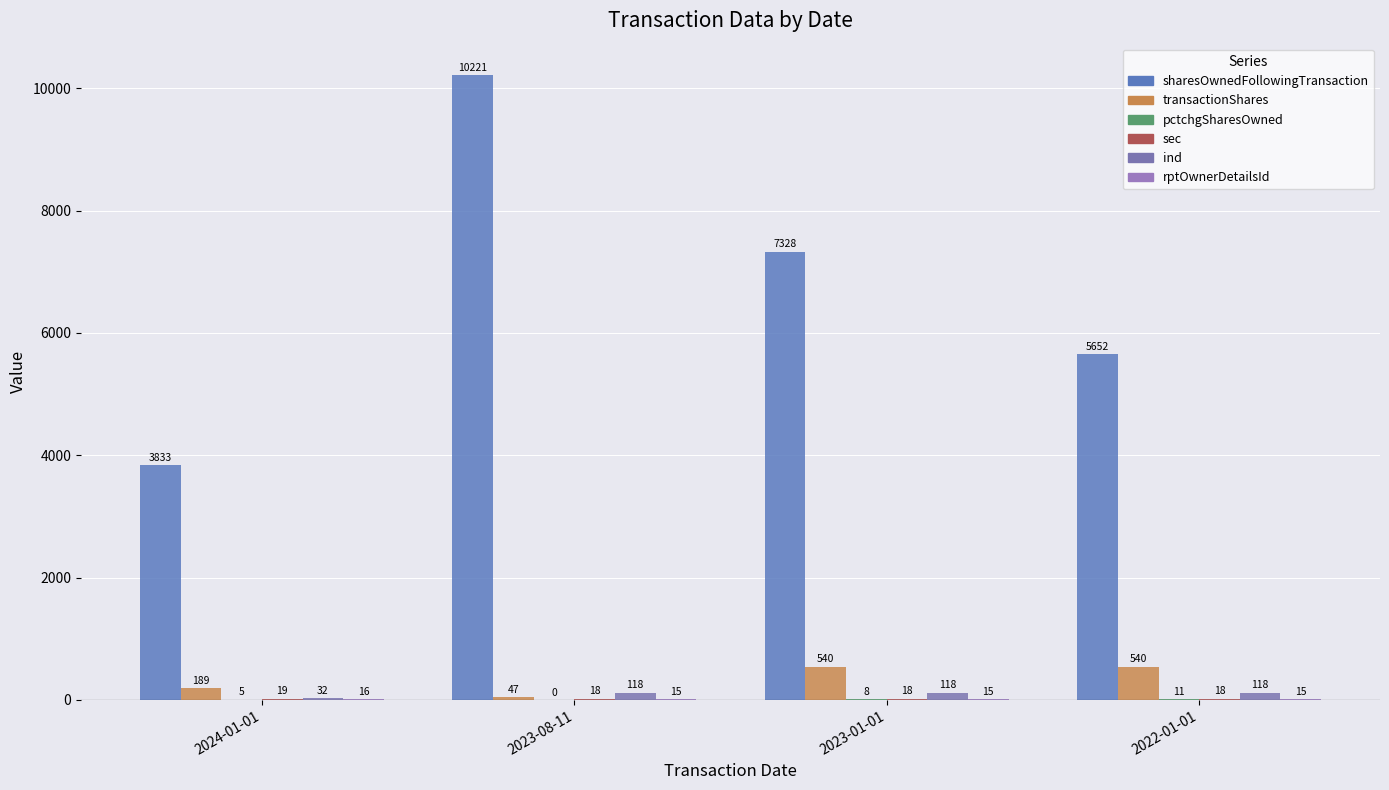

List the labels in order of rptOwnerDetailsId value, largest first.

2024-01-01, 2023-08-11, 2023-01-01, 2022-01-01